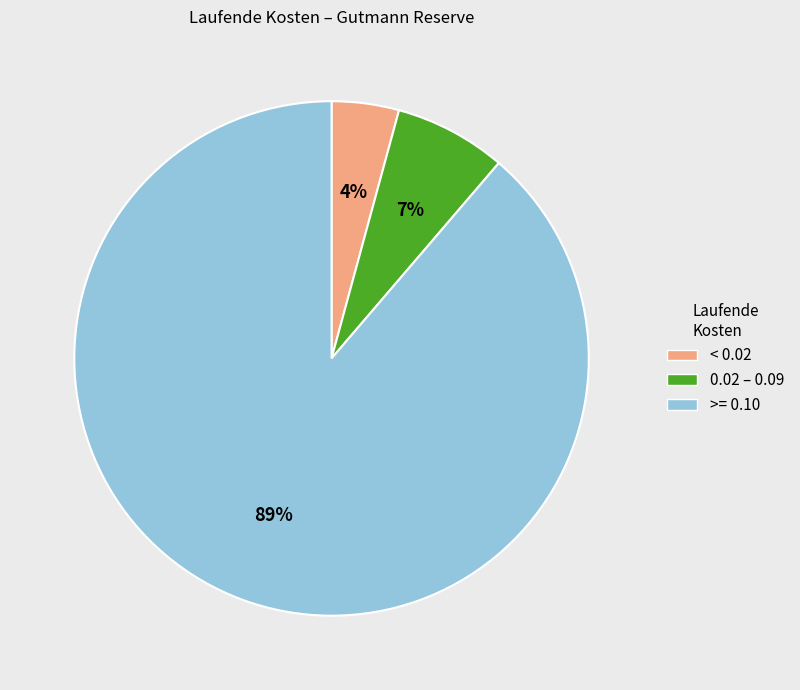

Is there a majority slice in this chart?

Yes